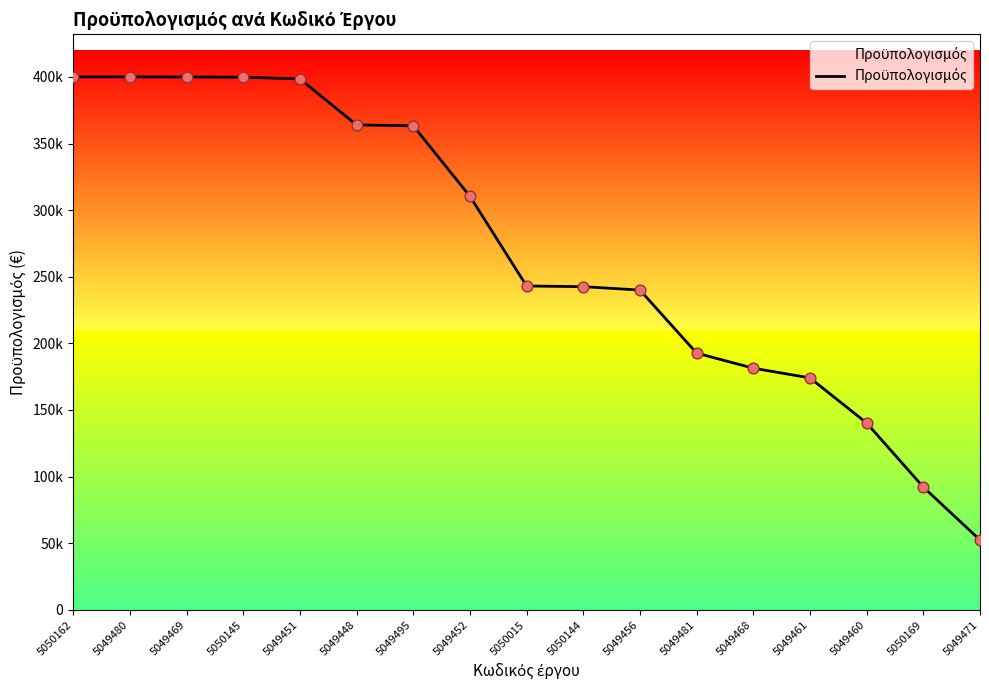

What is the change in value from 5049452 to 5049468?

-129023.2